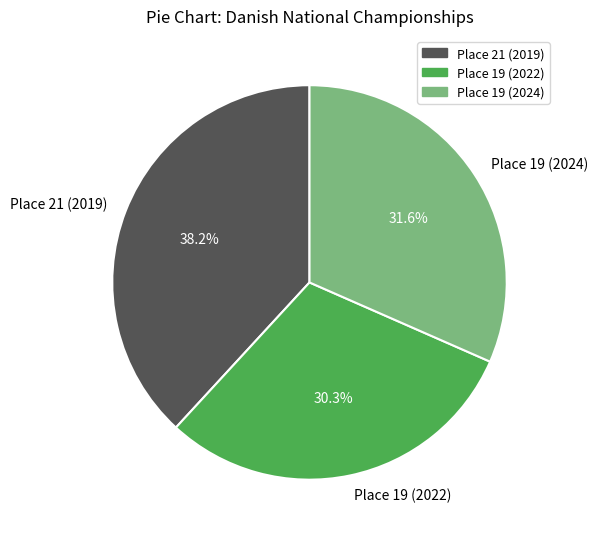

Is it true that Place 19 (2022) is 30% of the pie?

True